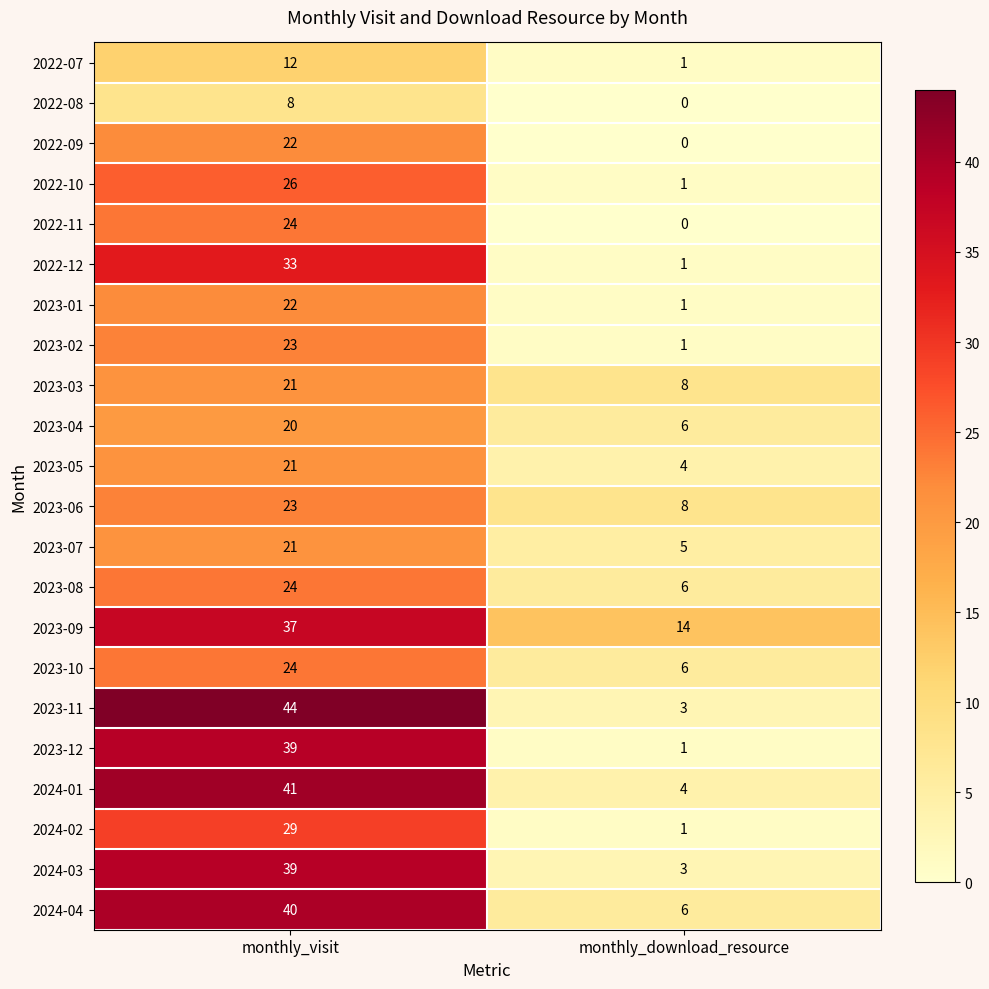

What is the sum of the 2023-12 values at monthly_visit and monthly_download_resource?

40